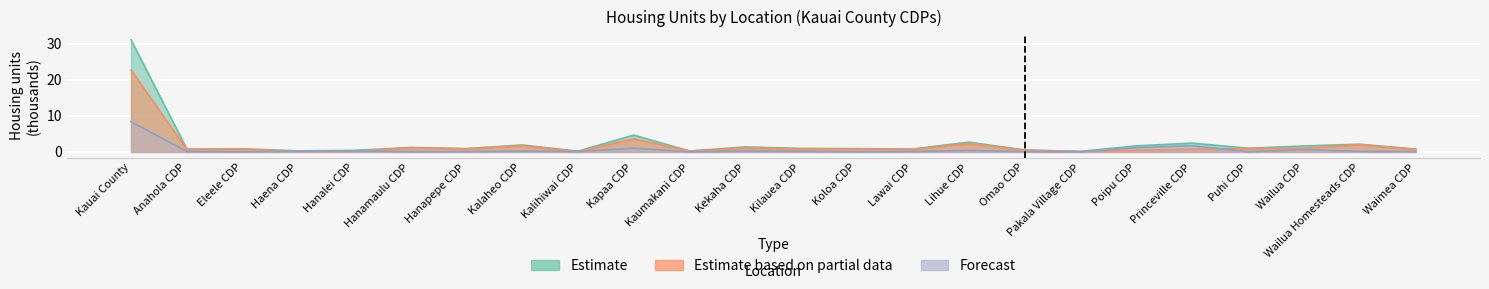

How many intersections are there between Estimate based on partial data (Occupied) and Forecast (Vacant)?

6